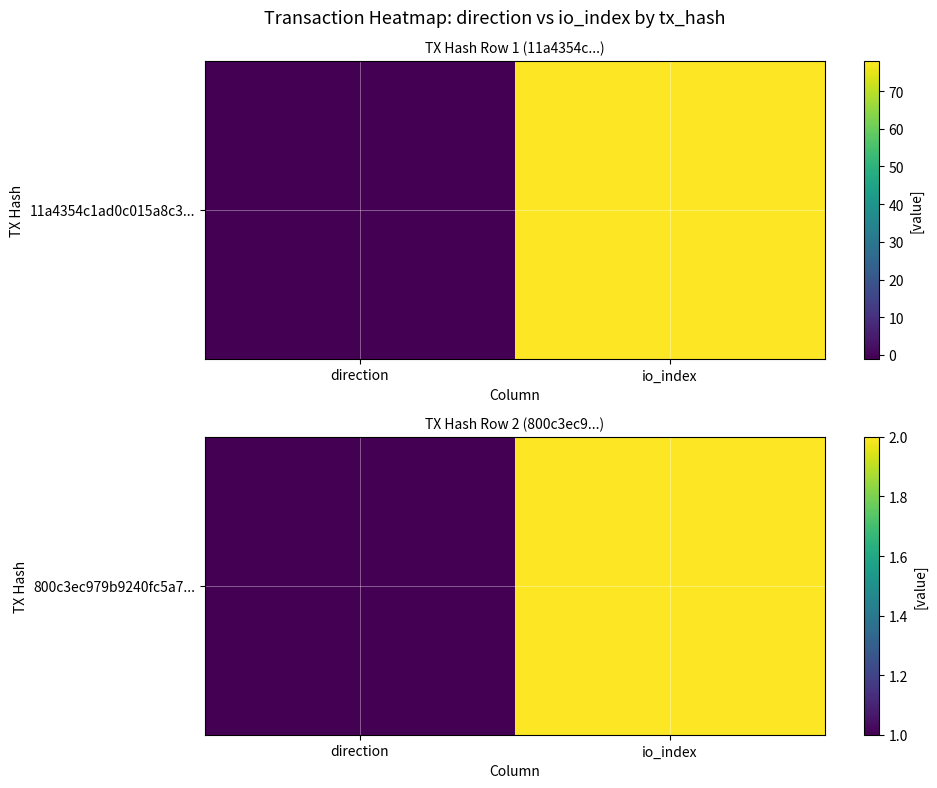

Reading left to right, extract all data points from this chart.

1	2